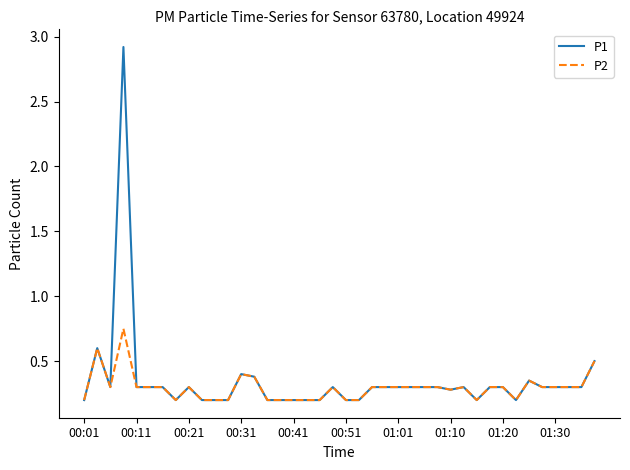

Which series has the largest total across all categories?

P1